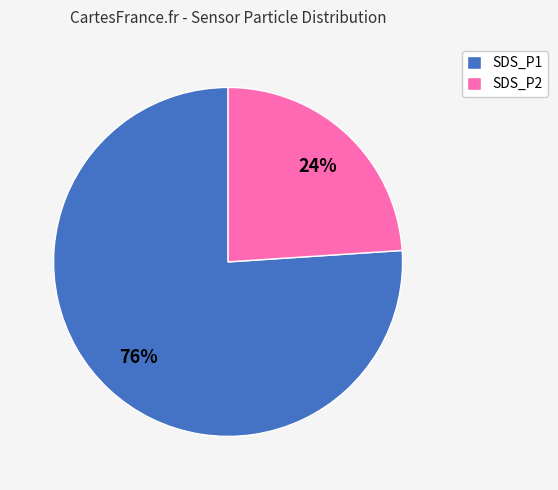

Is SDS_P2 the majority of the pie?

No